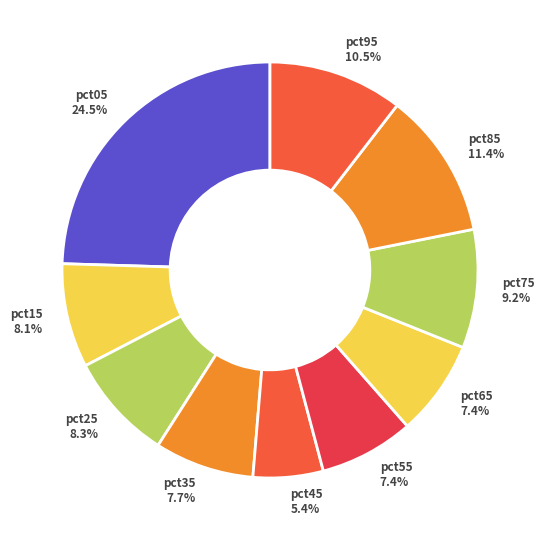

Does pct55 represent more than half of the total?

No